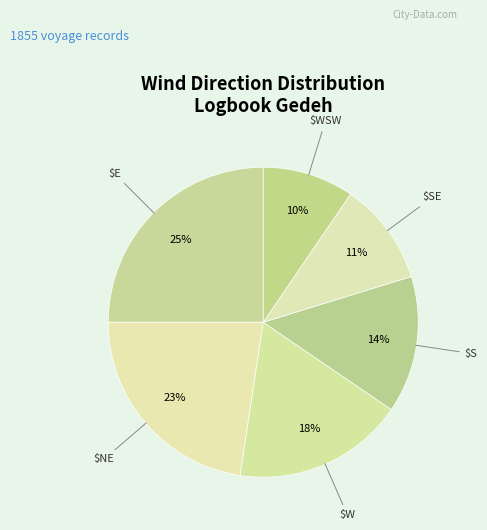

Count the number of slices in the pie.

6